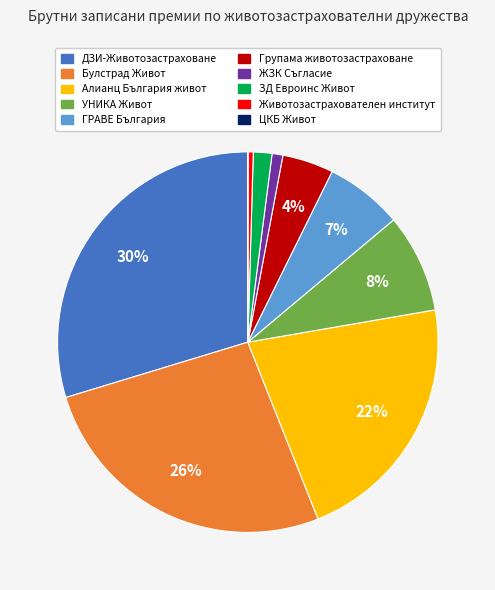

What is the largest slice in the pie chart?

ДЗИ-Животозастраховане